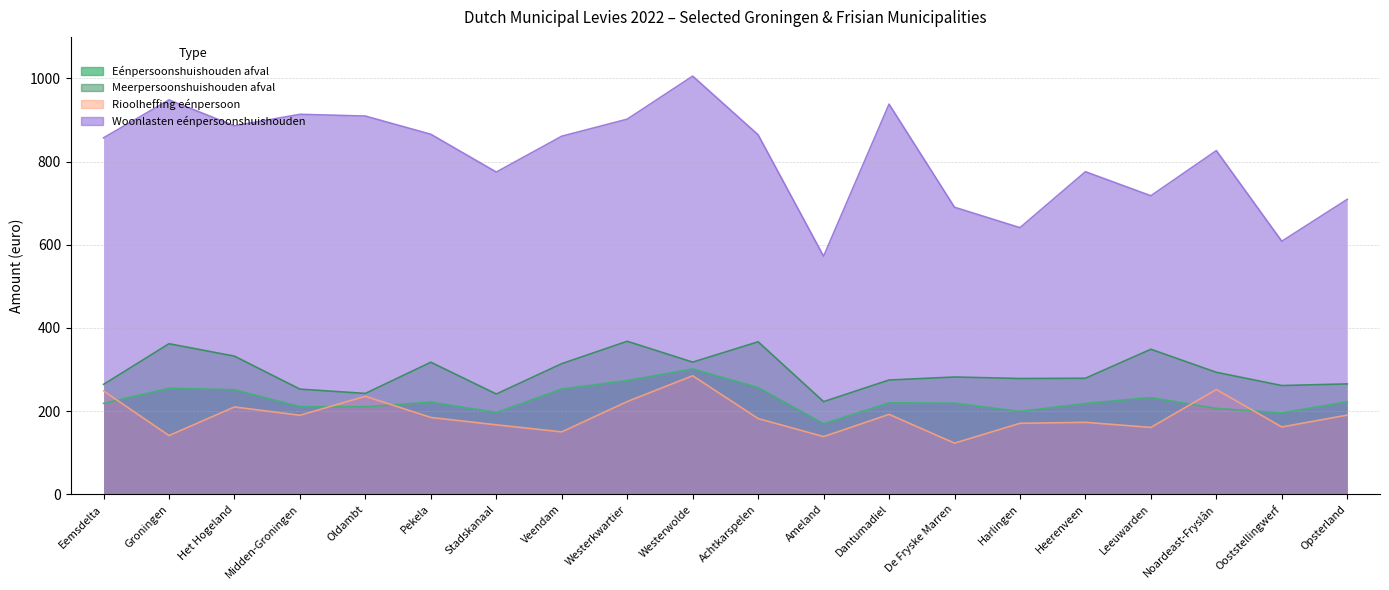

What is the maximum value shown in the chart?

1005.6